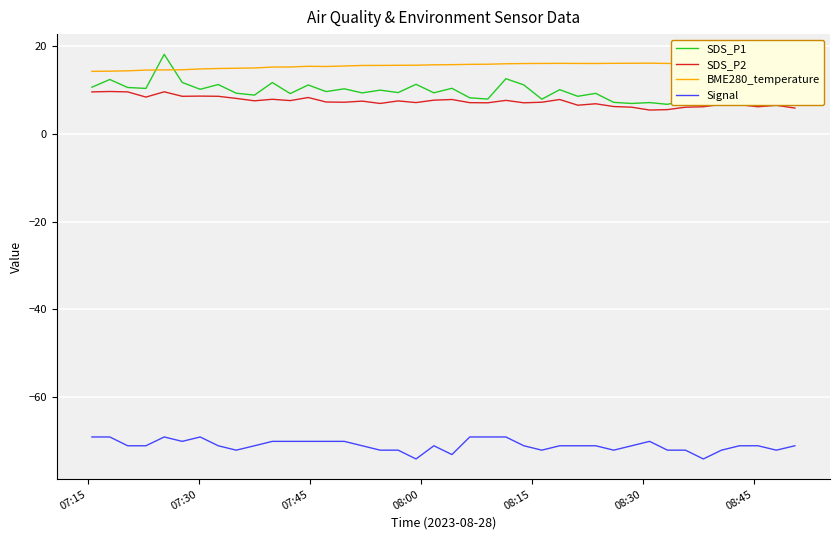

What is the average value of the SDS_P2 series?

7.3